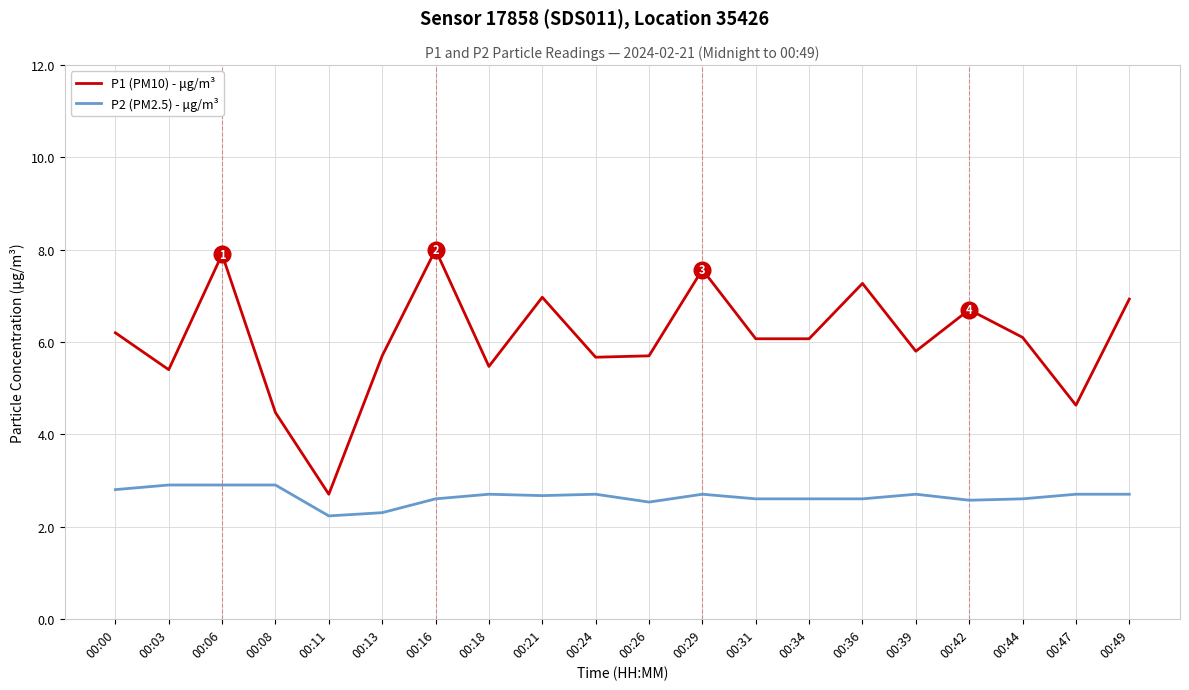

Is the value of P1 (PM10) - μg/m³ at 00:18 greater than the value of P2 (PM2.5) - μg/m³ at 00:26?

Yes